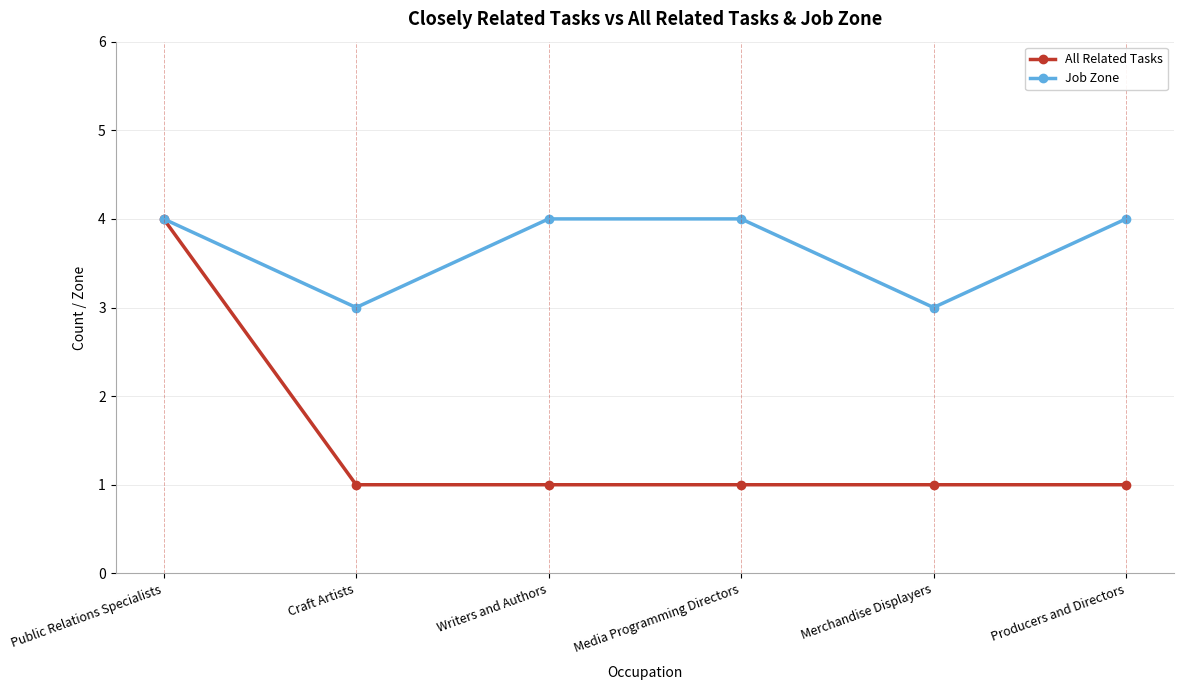

The value of Job Zone at Public Relations Specialists is 7. True or false?

False